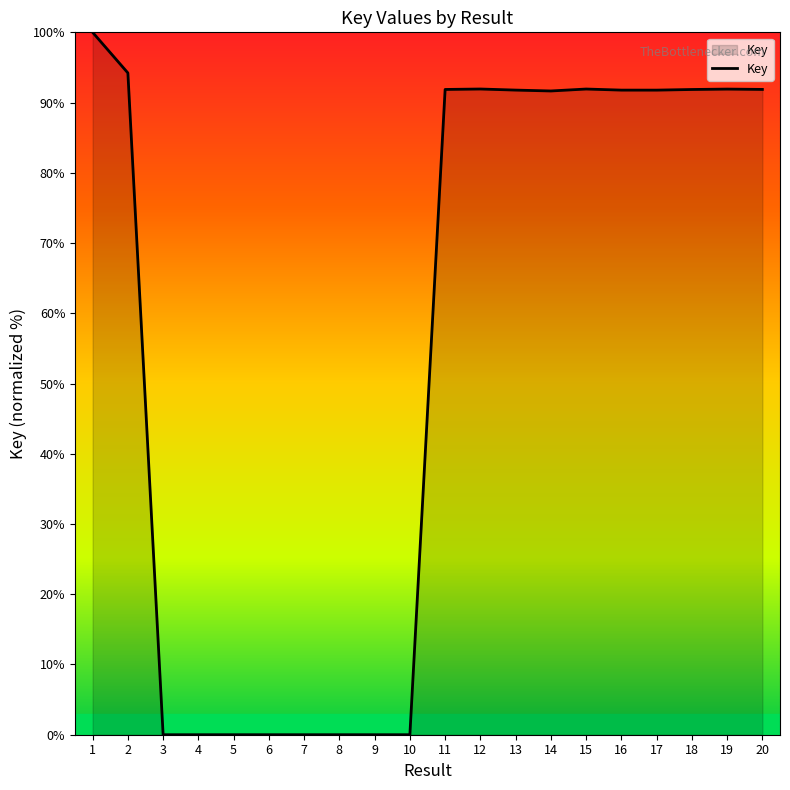

What is the maximum value shown in the chart?

100.0